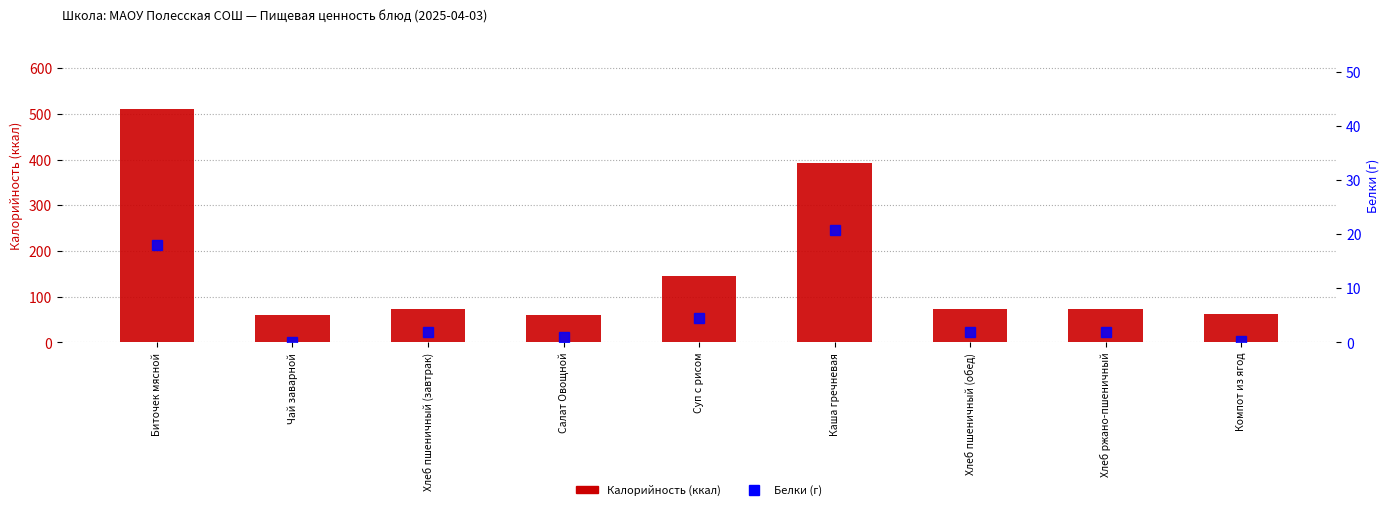

Rank the categories by Калорийность value from highest to lowest.

Биточек мясной, Каша гречневая, Суп с рисом, Хлеб пшеничный (завтрак), Хлеб пшеничный (обед), Хлеб ржано-пшеничный, Компот из ягод, Чай заварной, Салат Овощной